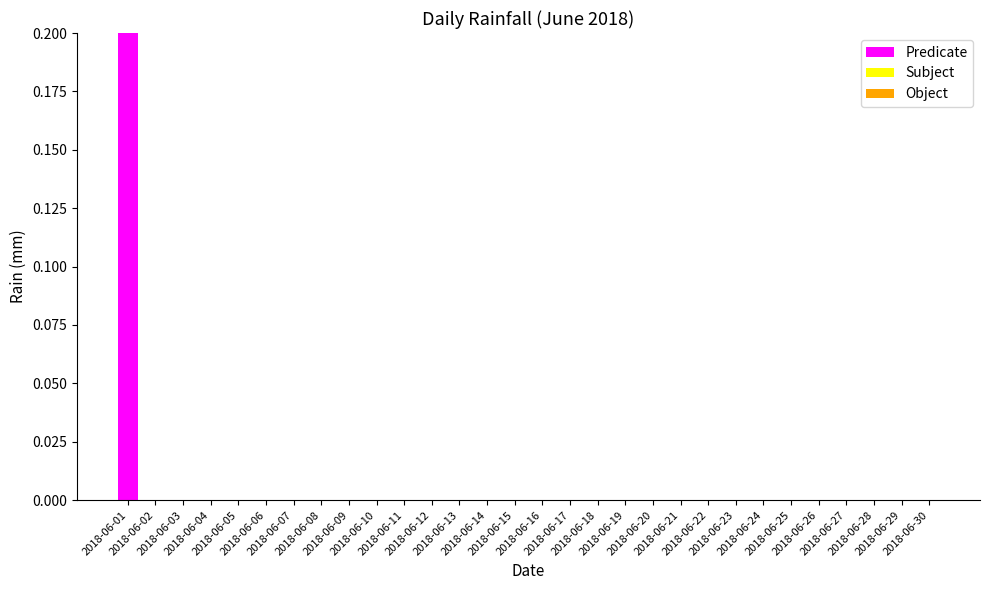

How many data points does each series have?

30